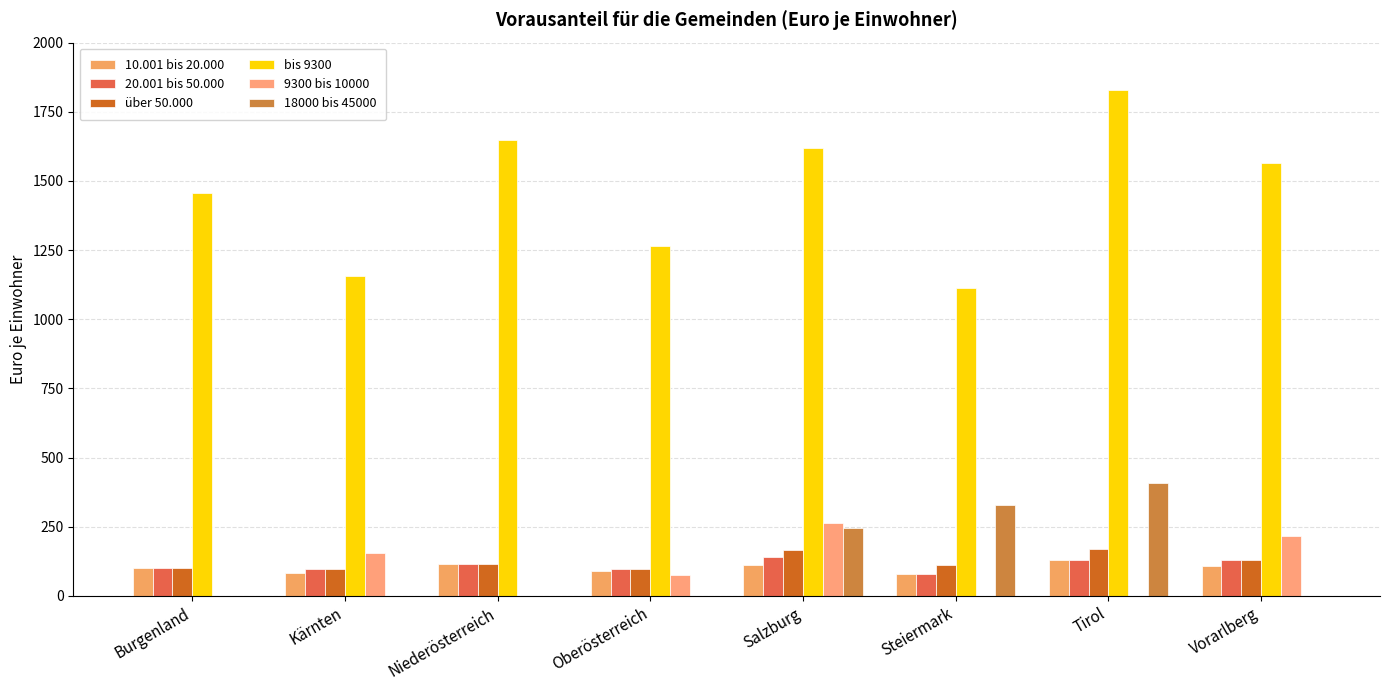

How many values in the bis 9300 series exceed 1565?

4